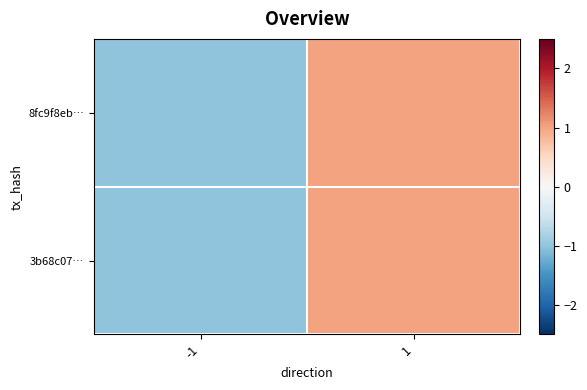

Between -1 and 1, which series saw the biggest shift?

8fc9f8eb…